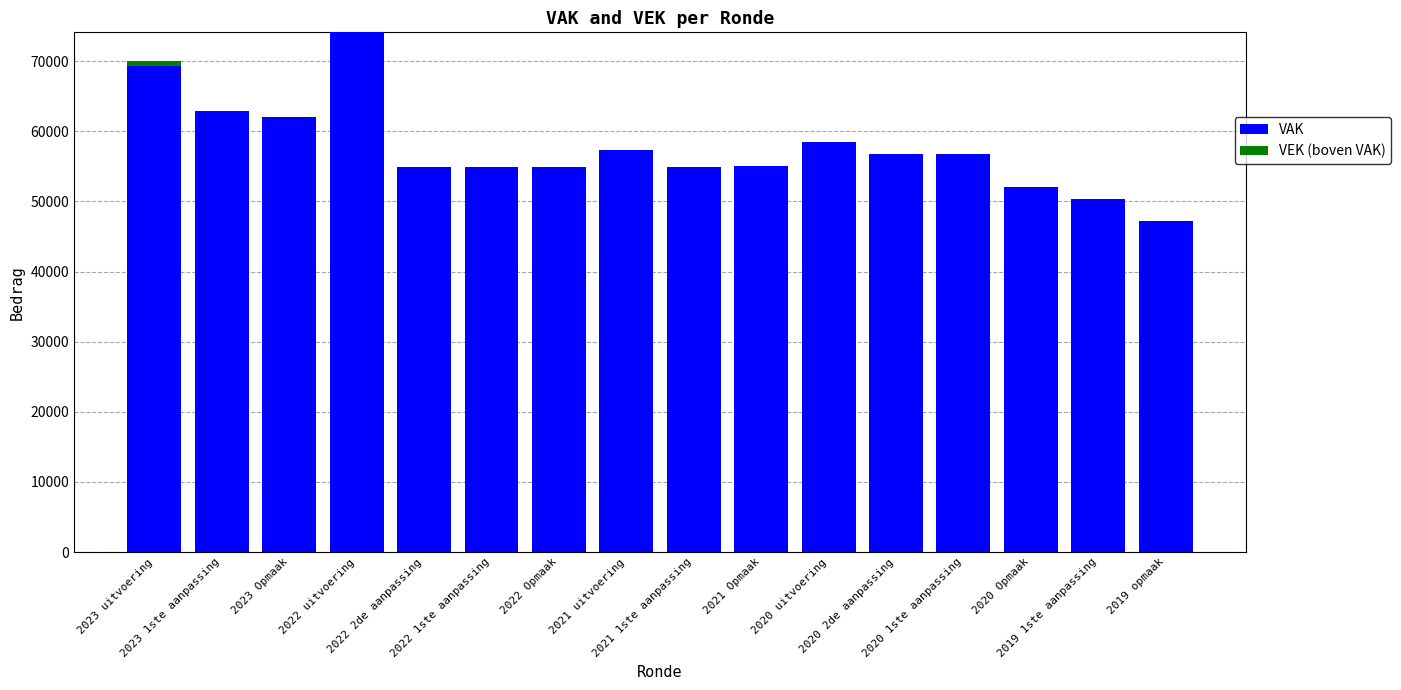

How many series are shown in this chart?

2